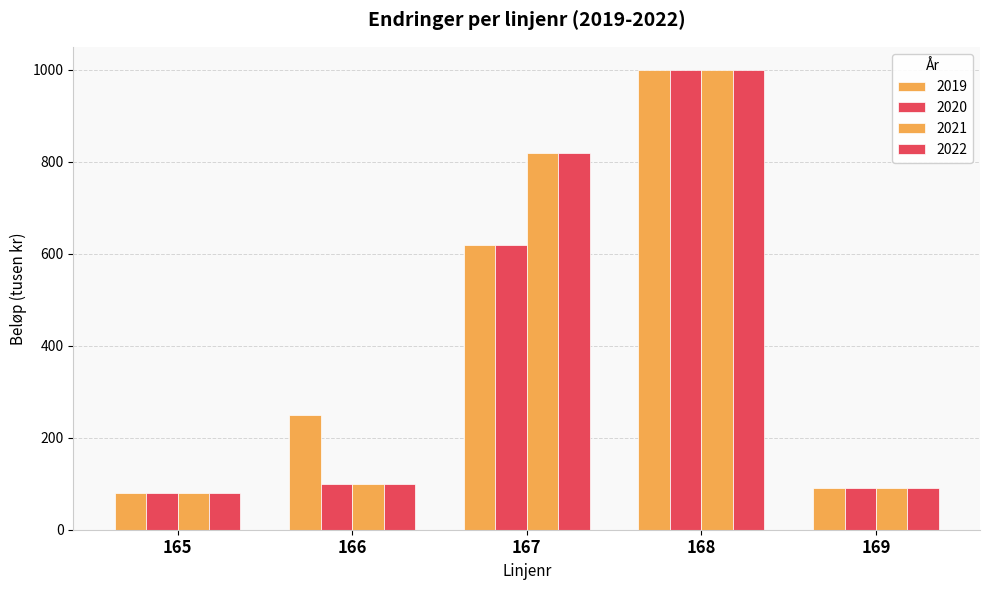

How many series are shown in this chart?

4